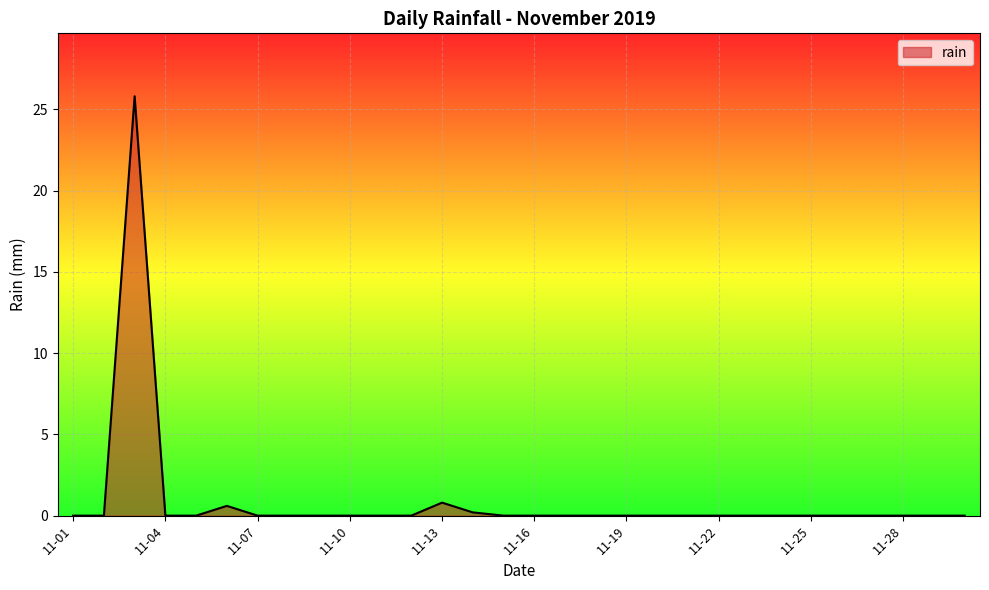

What is the maximum value shown in the chart?

25.8